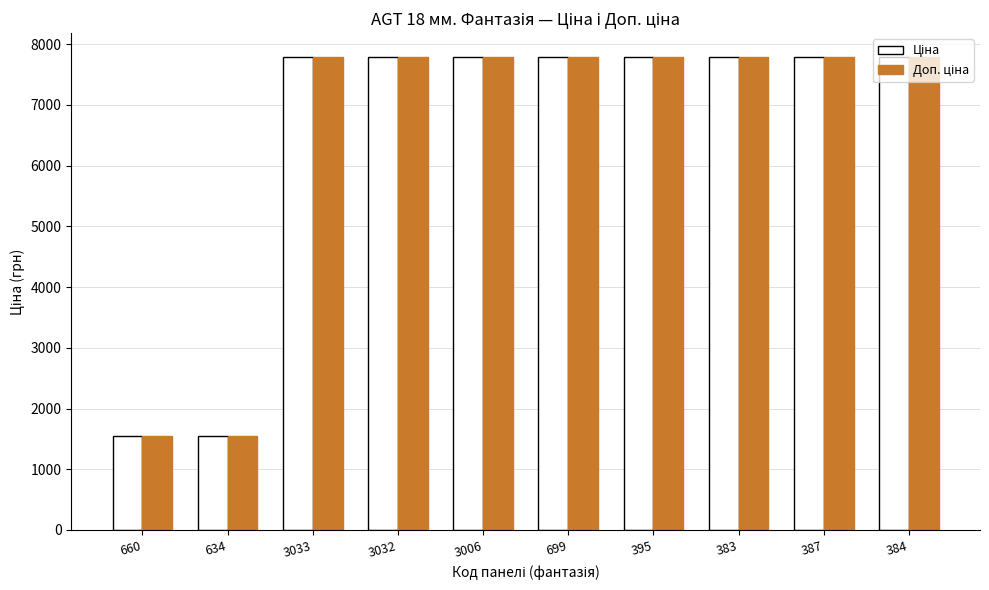

At how many categories does at least one series exceed 4841?

8